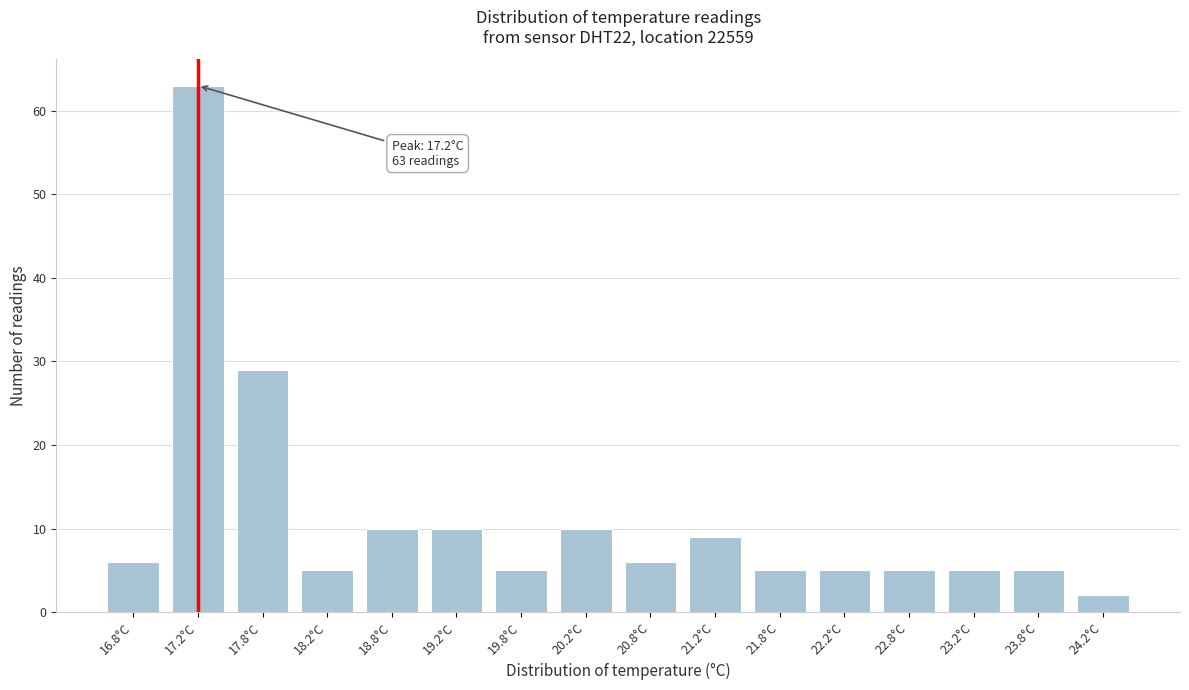

Reading left to right, extract all data points from this chart.

16.8°C=6	17.2°C=63	17.8°C=29	18.2°C=5	18.8°C=10	19.2°C=10	19.8°C=5	20.2°C=10	20.8°C=6	21.2°C=9	21.8°C=5	22.2°C=5	22.8°C=5	23.2°C=5	23.8°C=5	24.2°C=2